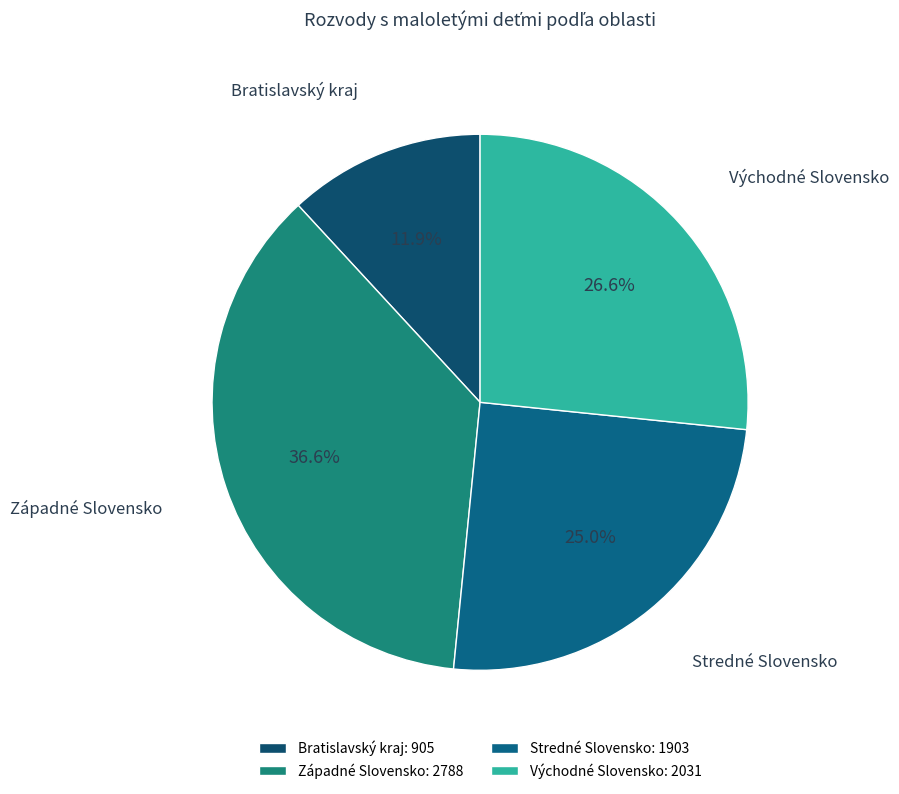

Between Západné Slovensko and Východné Slovensko, which is larger?

Západné Slovensko